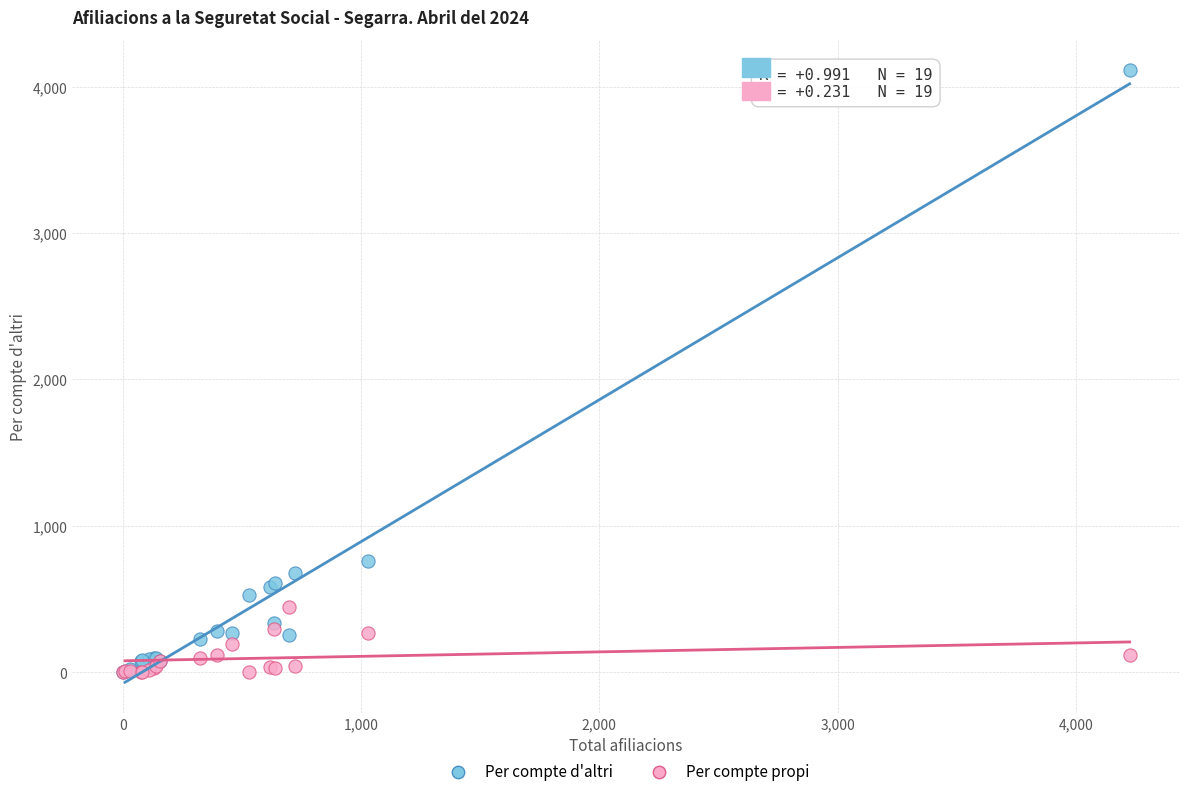

What are all the series names shown in the legend?

Per compte d'altri, Per compte propi